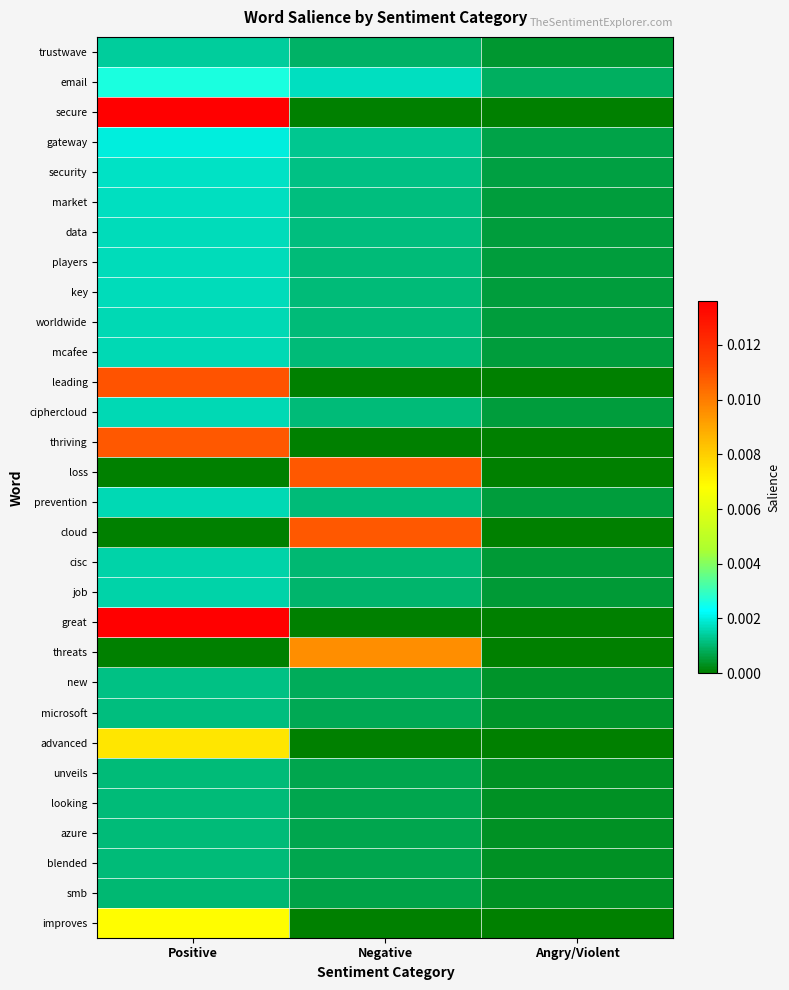

Rank the series by their maximum value, from lowest to highest.

smb, azure, blended, unveils, looking, microsoft, new, trustwave, job, cisc, ciphercloud, prevention, worldwide, mcafee, players, key, data, market, security, gateway, email, improves, advanced, threats, thriving, loss, cloud, leading, great, secure